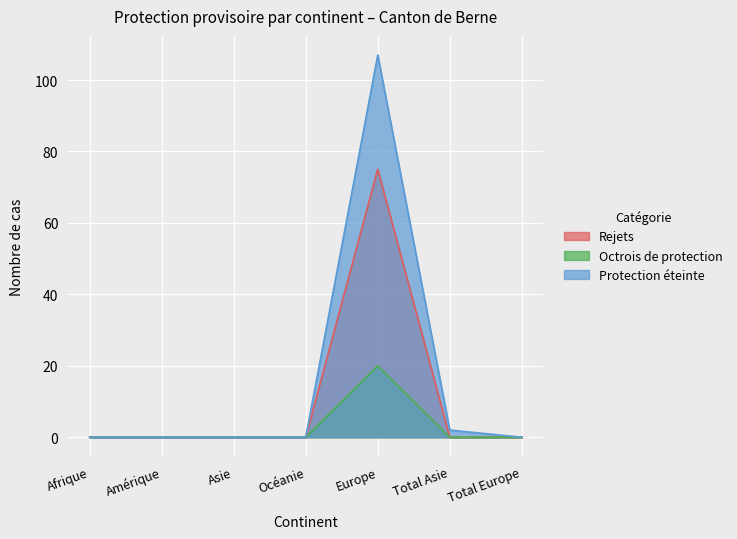

Count the number of categories in the chart.

7